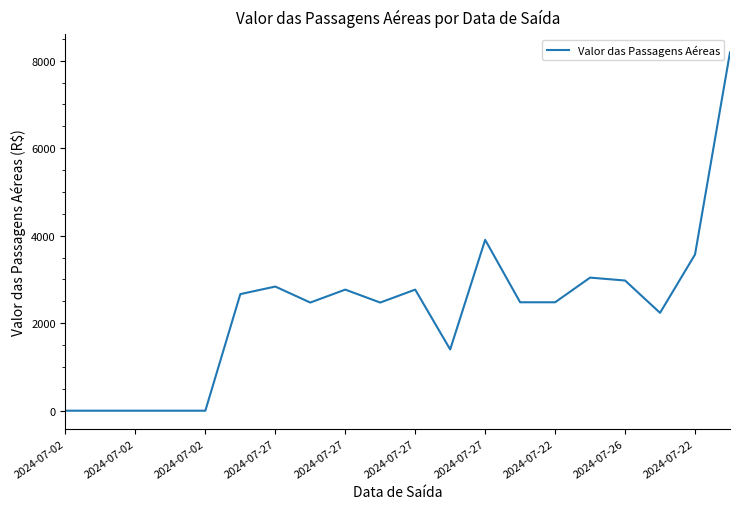

Does the chart have visible grid lines?

No